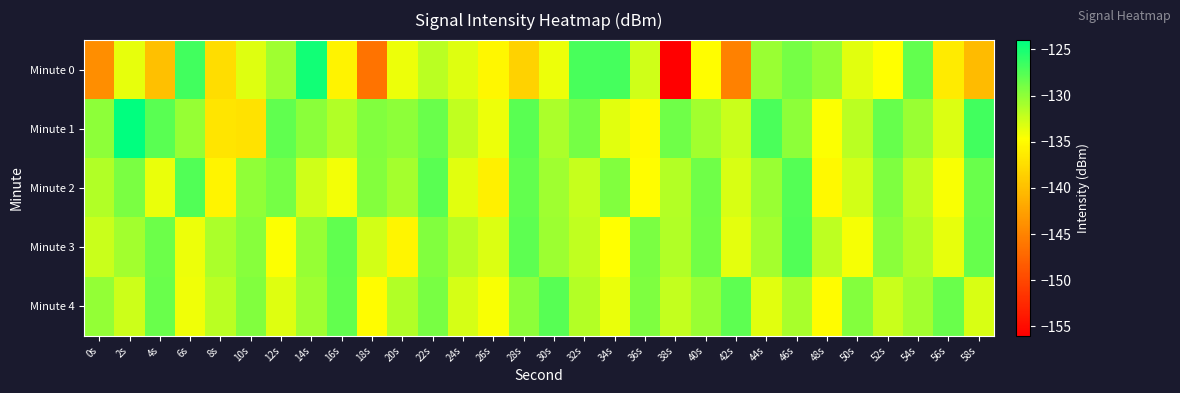

At which category does the chart reach its peak across all series?

2s